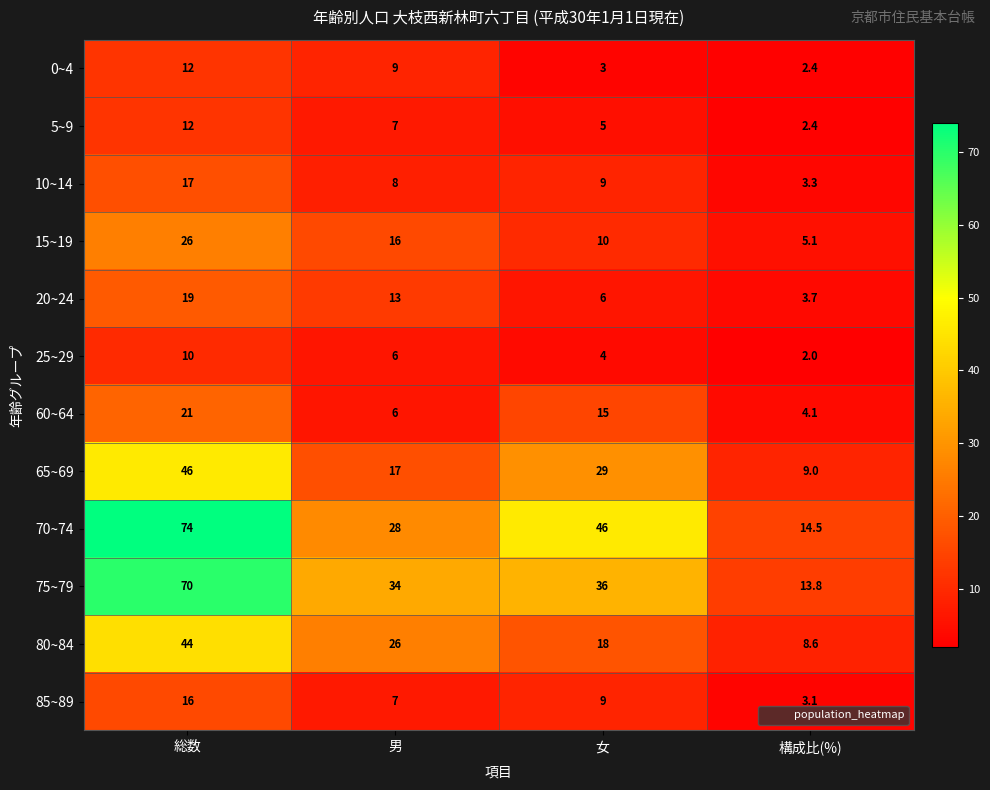

The 25~29 series shows 2.0 at 構成比(%). True or false?

True